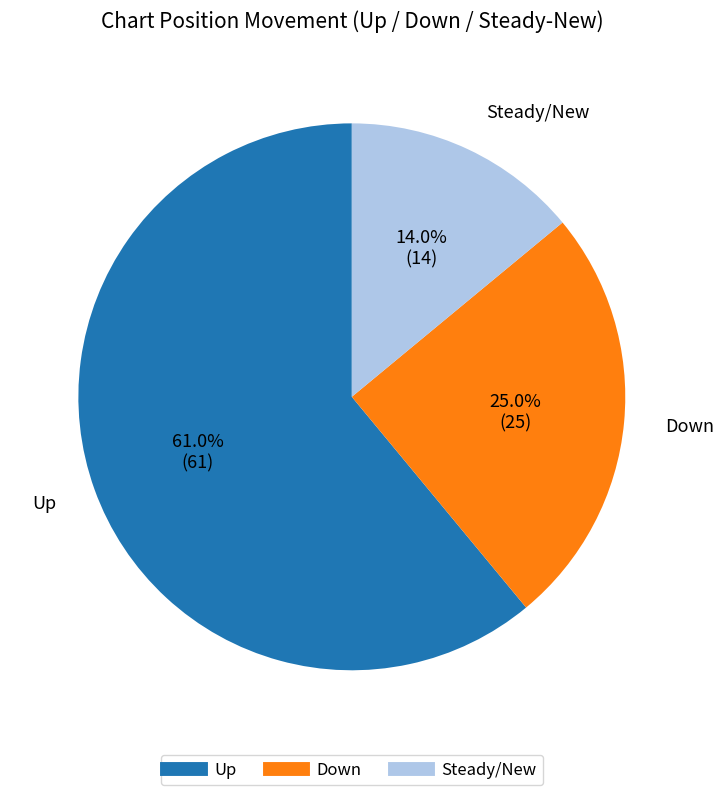

To the nearest percent, what is the average slice percentage?

33%